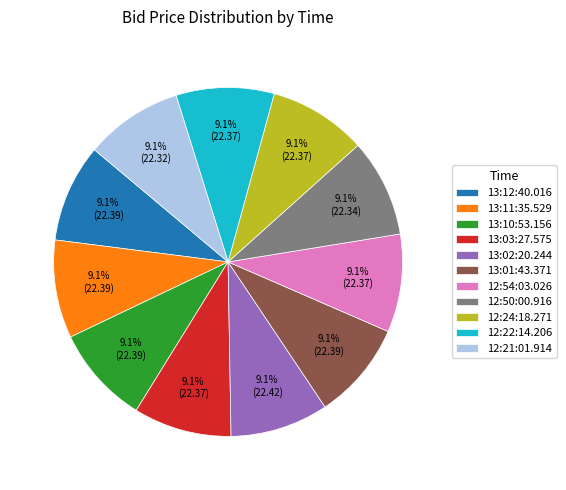

To the nearest percent, what is the combined percentage of 13:11:35.529 and 13:01:43.371?

18%